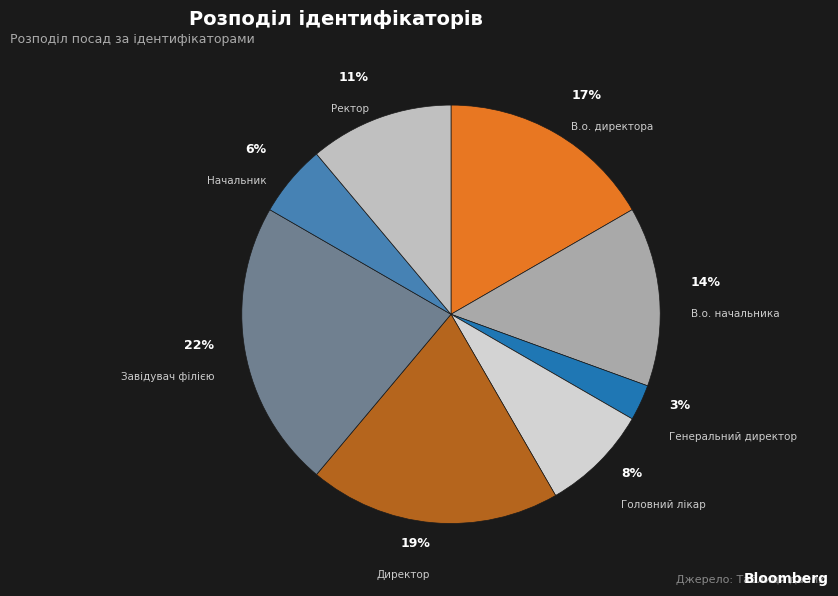

What percentage is the Генеральний директор slice, to the nearest percent?

3%